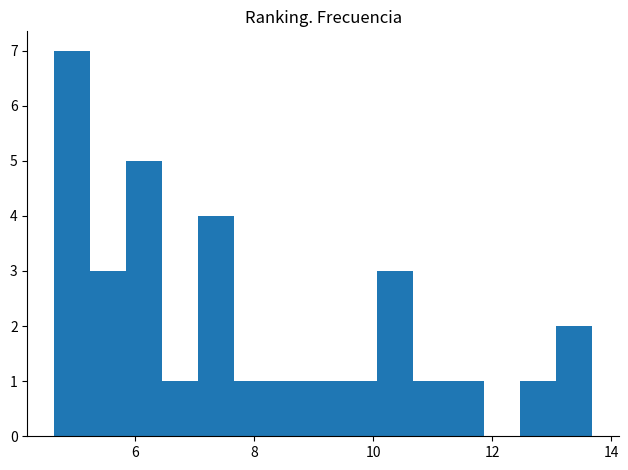

Read against the x-axis, roughly where is the centre of the tallest bar?

5.0